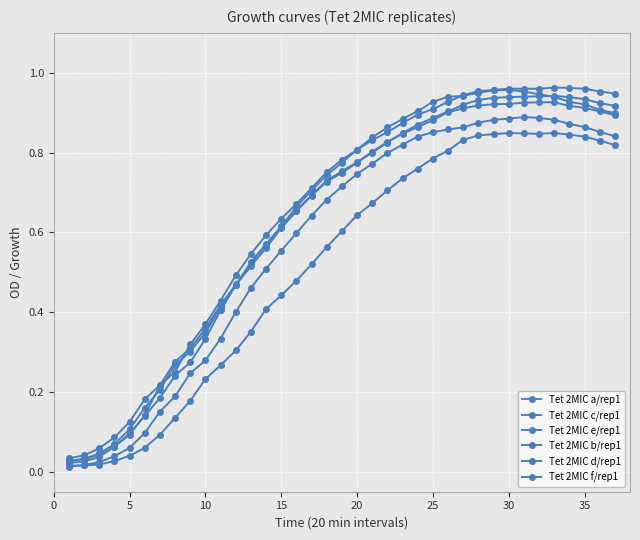

Count the number of categories in the chart.

37